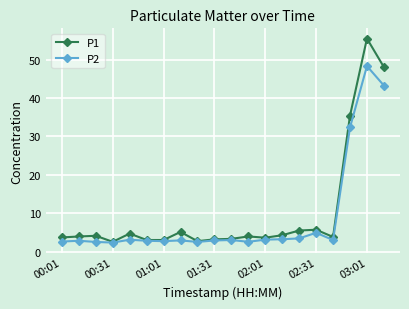

What is the minimum value for P2?

2.3